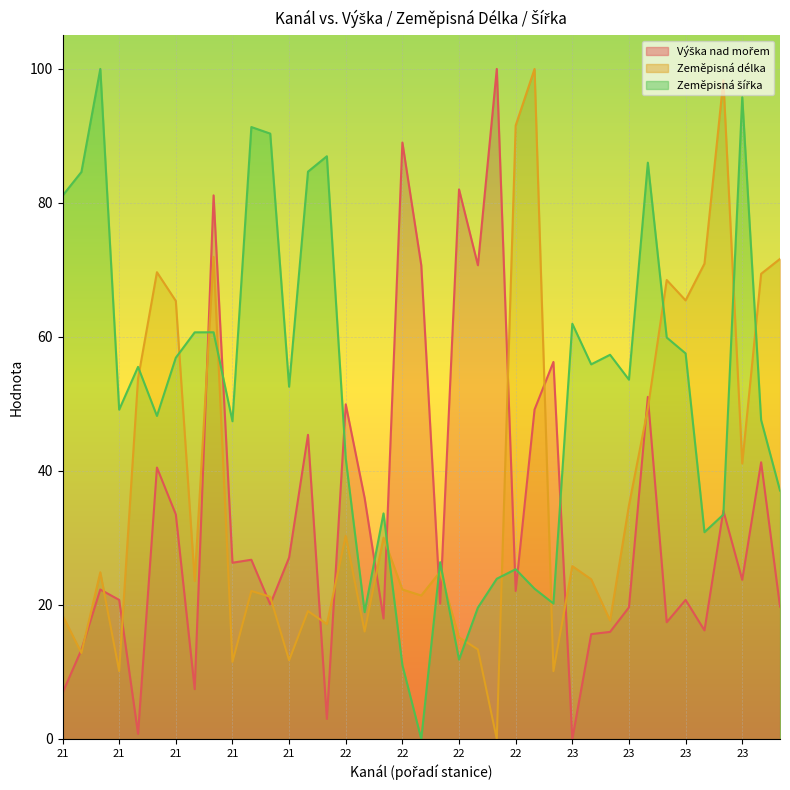

How many lines are shown in the chart?

3